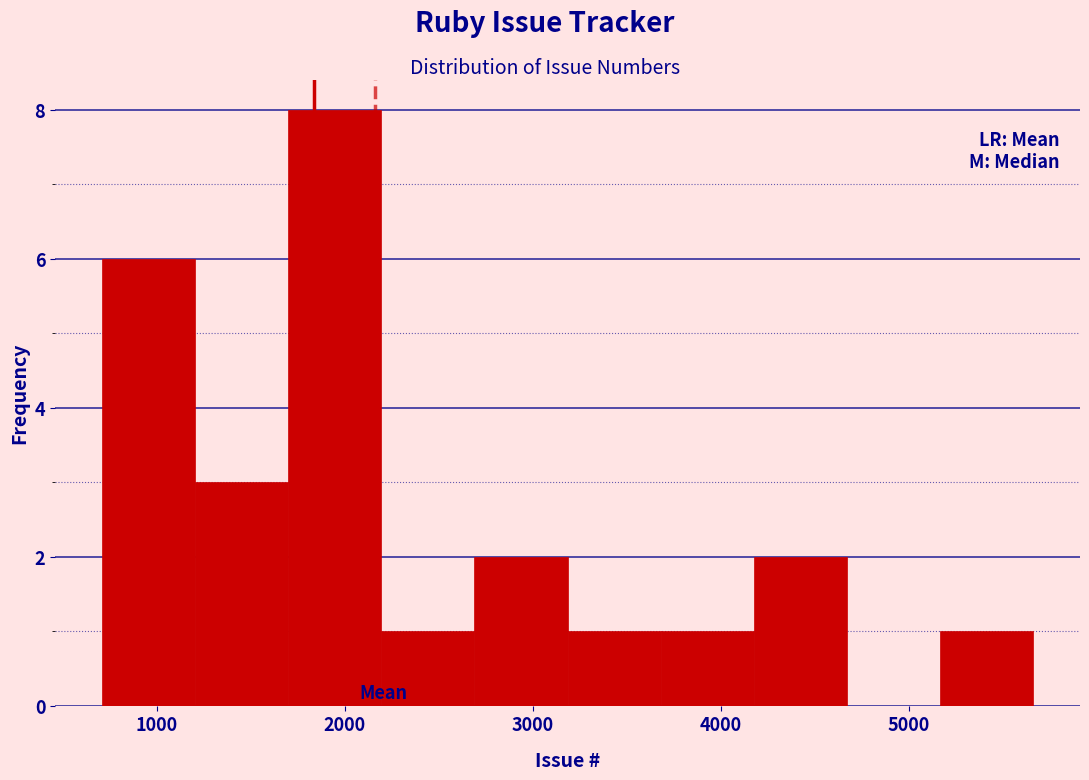

What is the height of the bar covering 3200 to 3700 on the x-axis? Neither the bar edges nor the heights are printed on the chart, so give them approximately, as read against the axes.

1